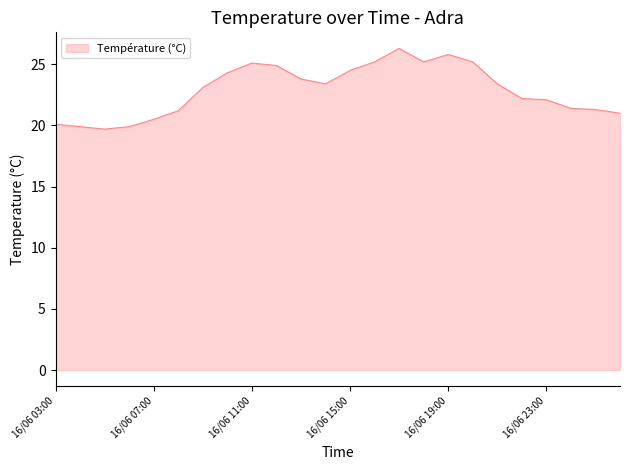

What is the difference between the maximum and minimum values?

6.6